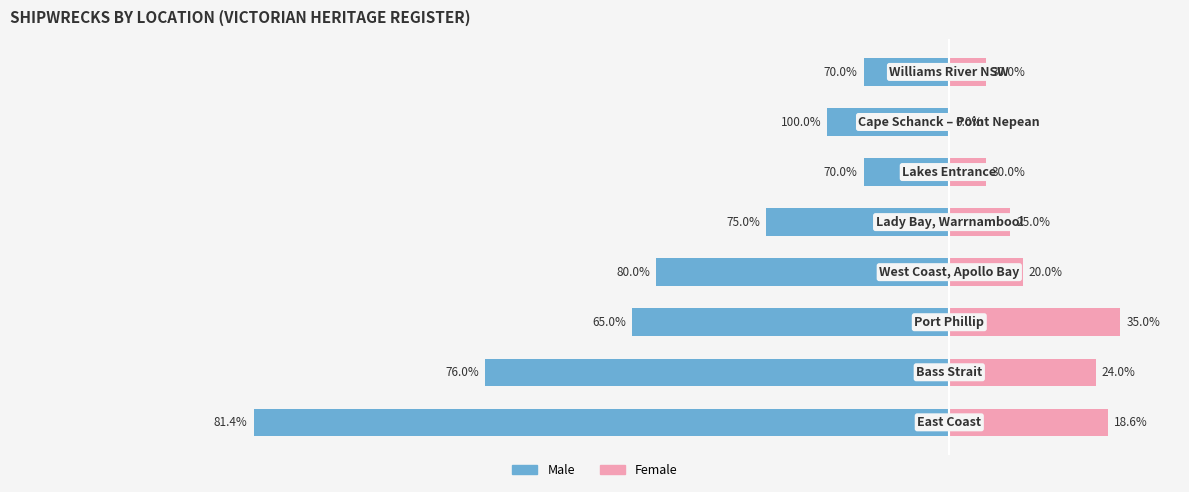

Which series has the widest spread of values?

Male